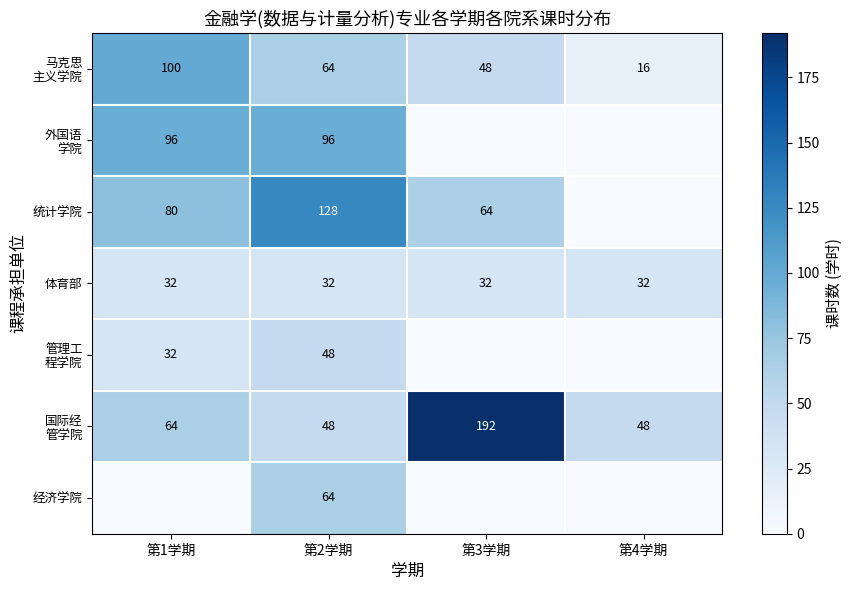

Is it true that 体育部 equals 14 at 第1学期?

False